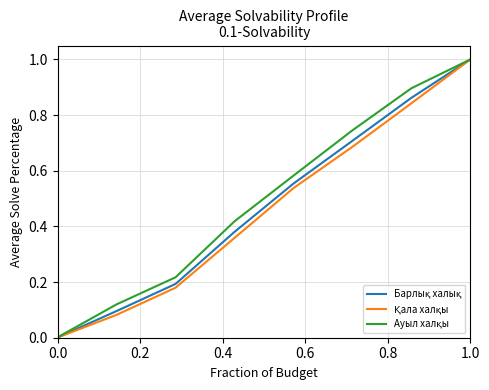

What is the greatest value displayed?

1.0